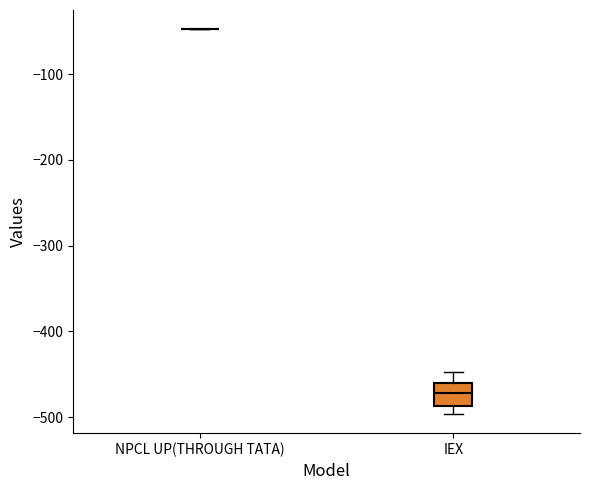

Reading left to right, transcribe this box plot: for each box, give where its median line is, the range the box spans, and where its two whiskers end, as read against the y-axis. The values are not printed on the chart, so give them approximately, as read against the axis.

NPCL UP(THROUGH TATA): box collapsed to a line at -50, whiskers -50 to -50
IEX: median -470, box -490 to -460, whiskers -500 to -450